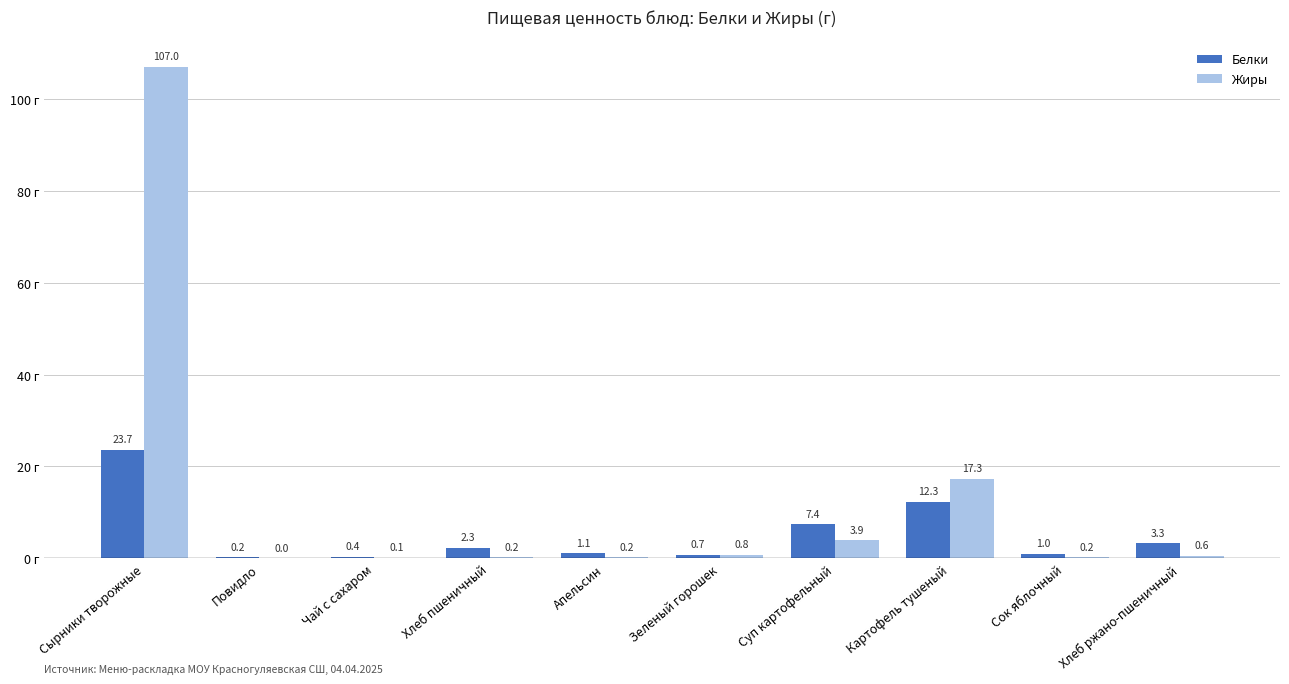

Is it true that Белки equals 2.3 at Хлеб пшеничный?

True